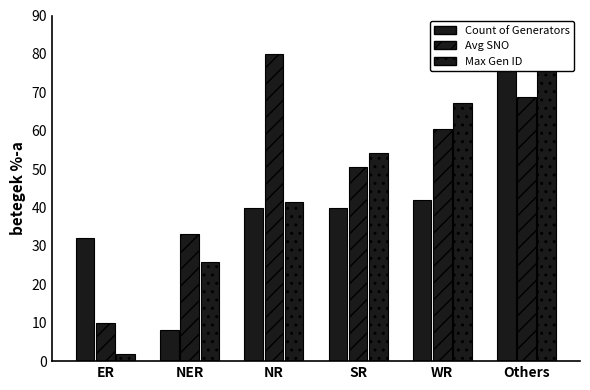

What is the minimum value shown in the chart?

1.7